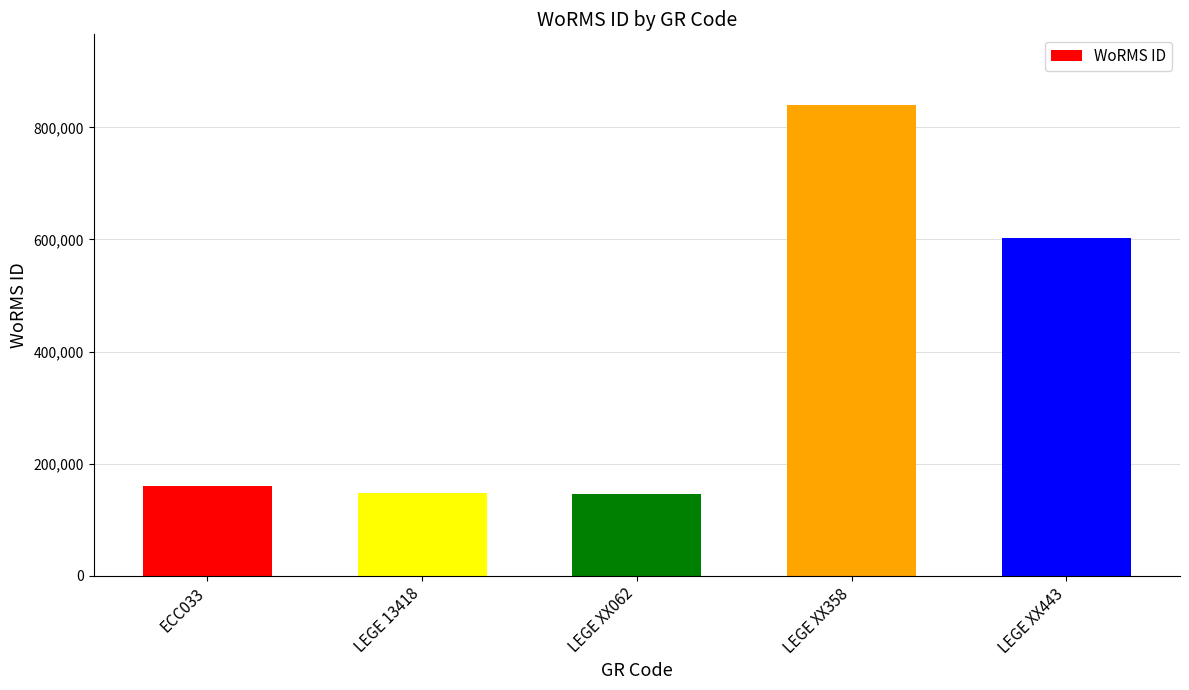

What is the minimum value shown in the chart?

146542